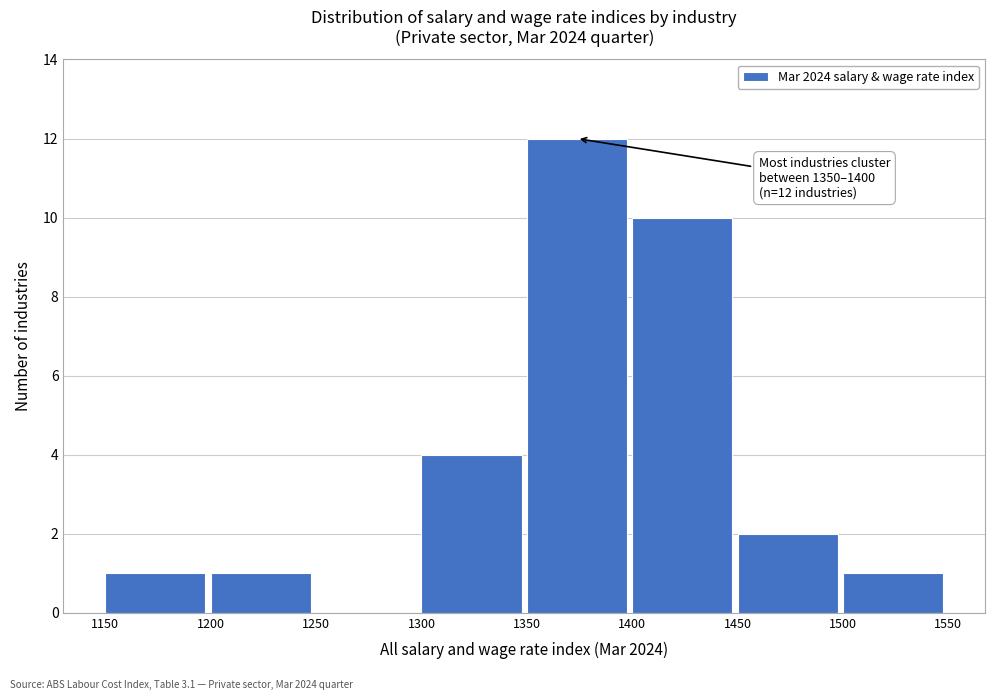

Over which range of the x-axis is the bar tallest?

1350 to 1400